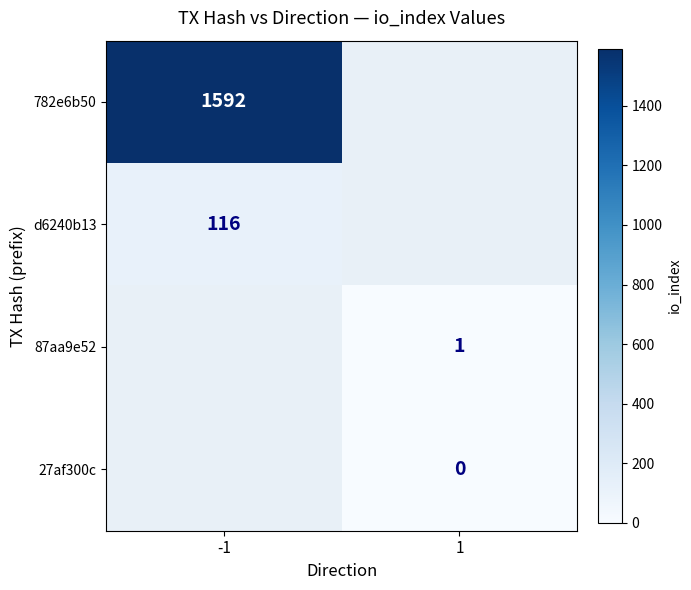

The d6240b13 series shows 116 at -1. True or false?

True